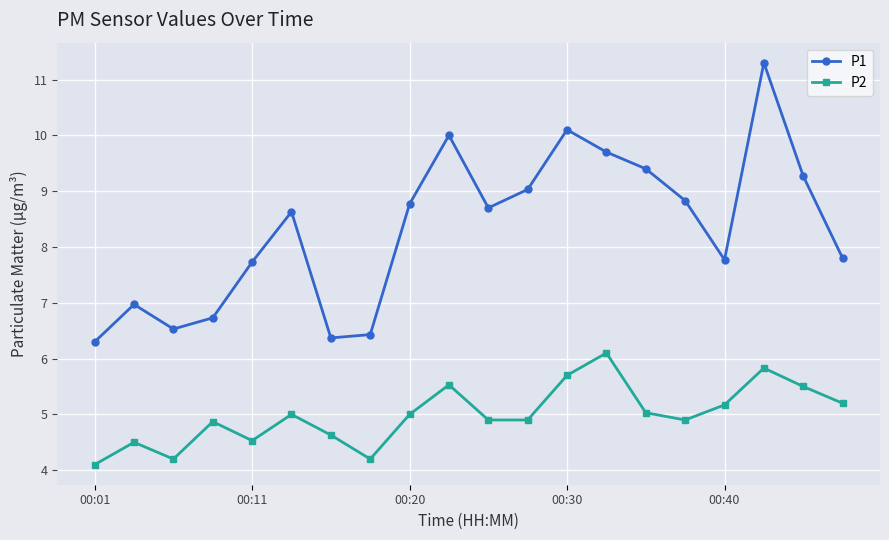

List the series in order of their overall mean, lowest first.

P2, P1